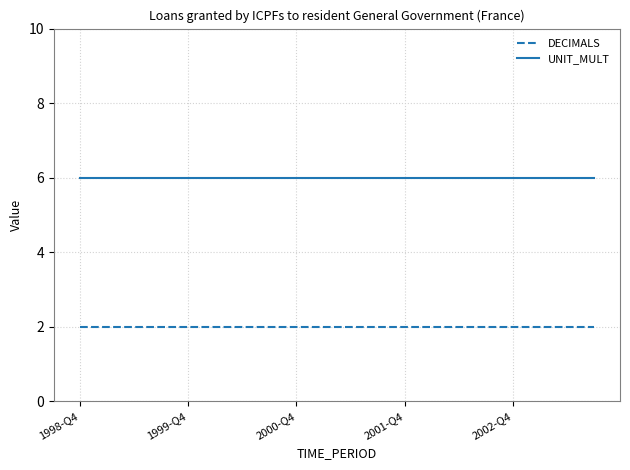

True or false: DECIMALS and UNIT_MULT cross at least once.

False